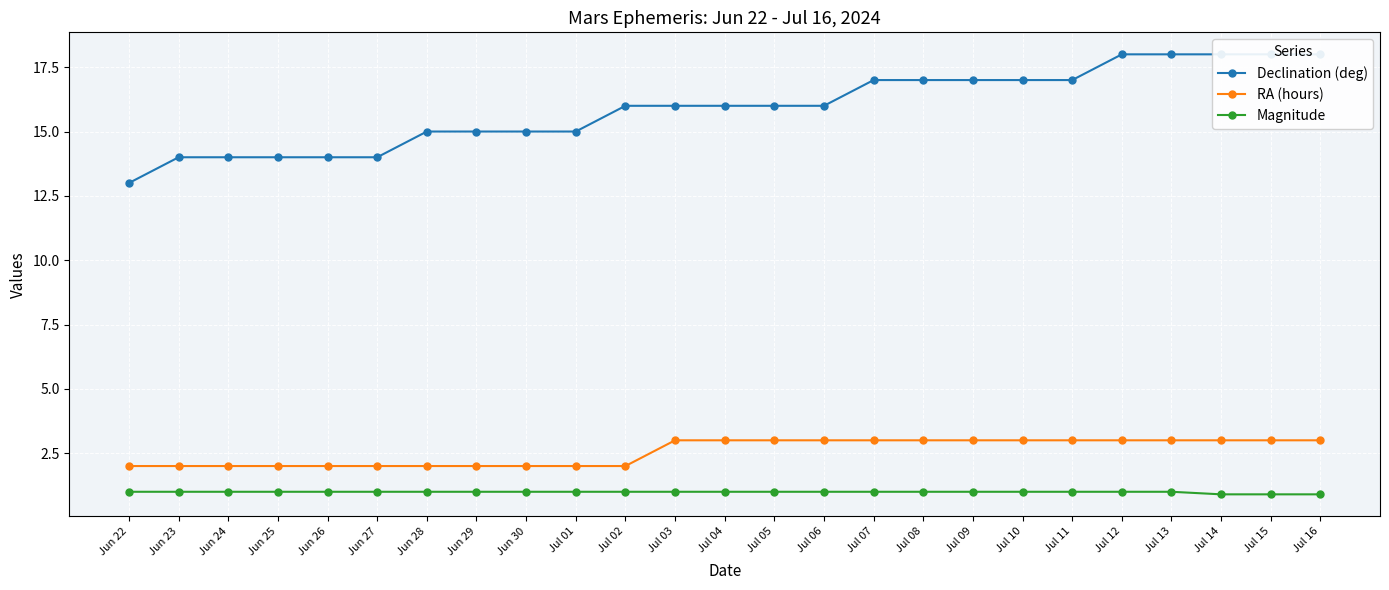

True or false: RA (hours) has more than 2 points higher than both neighbors.

False